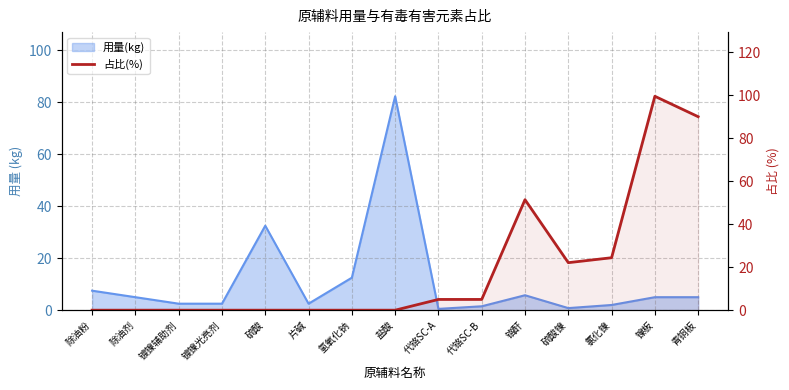

Where is the first local maximum?

铬酐